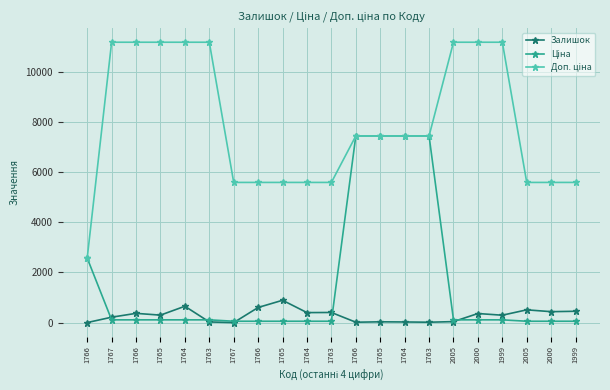

Where do Доп. ціна and Ціна first cross each other?

1766 and 1767